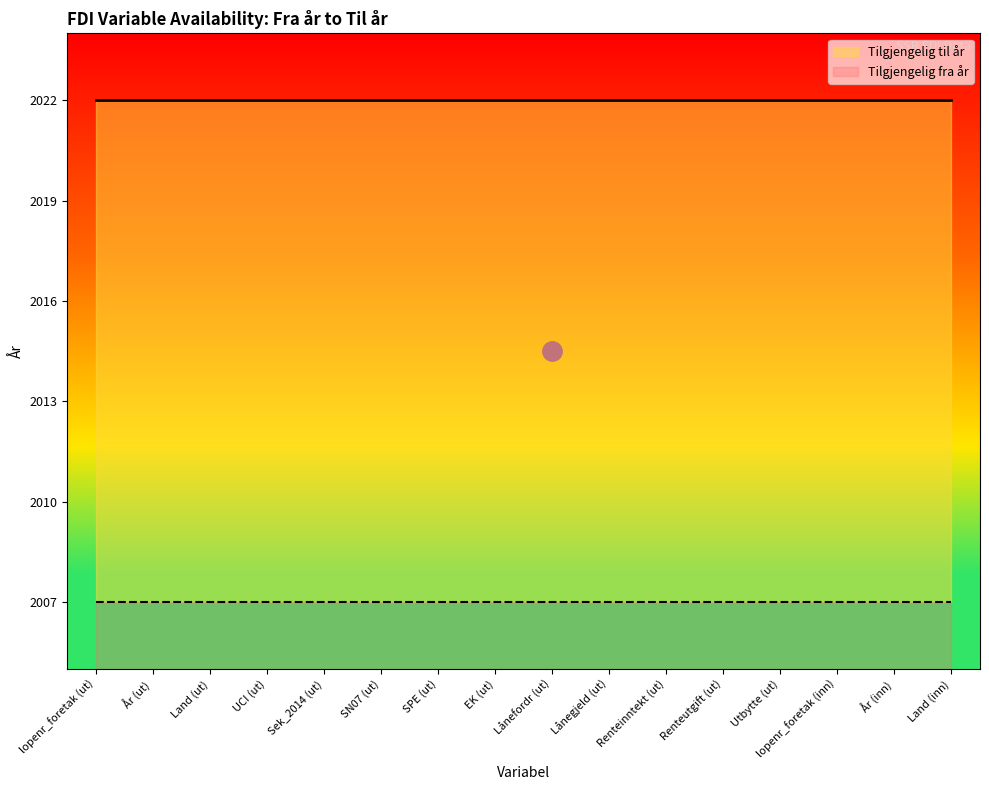

What are all the series names shown in the legend?

Tilgjengelig til år, Tilgjengelig fra år